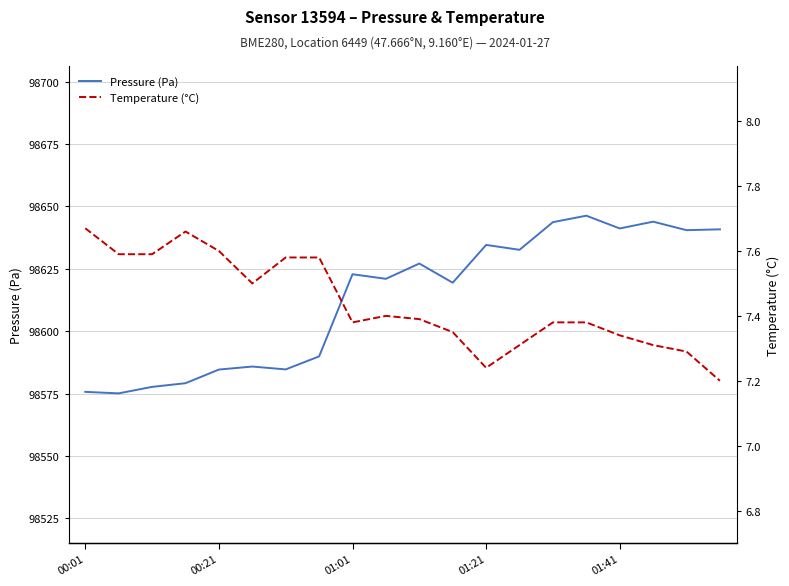

Reading left to right, list all the values displayed in this chart.

Pressure (Pa): 98575.7	98575.1	98577.7	98579.2	98584.6	98585.8	98584.7	98589.9	98622.8	98621.0	98627.1	98619.4	98634.6	98632.6	98643.7	98646.3	98641.2	98643.9	98640.5	98640.8
Temperature (°C): 7.7	7.6	7.6	7.7	7.6	7.5	7.6	7.6	7.4	7.4	7.4	7.3	7.2	7.3	7.4	7.4	7.3	7.3	7.3	7.2